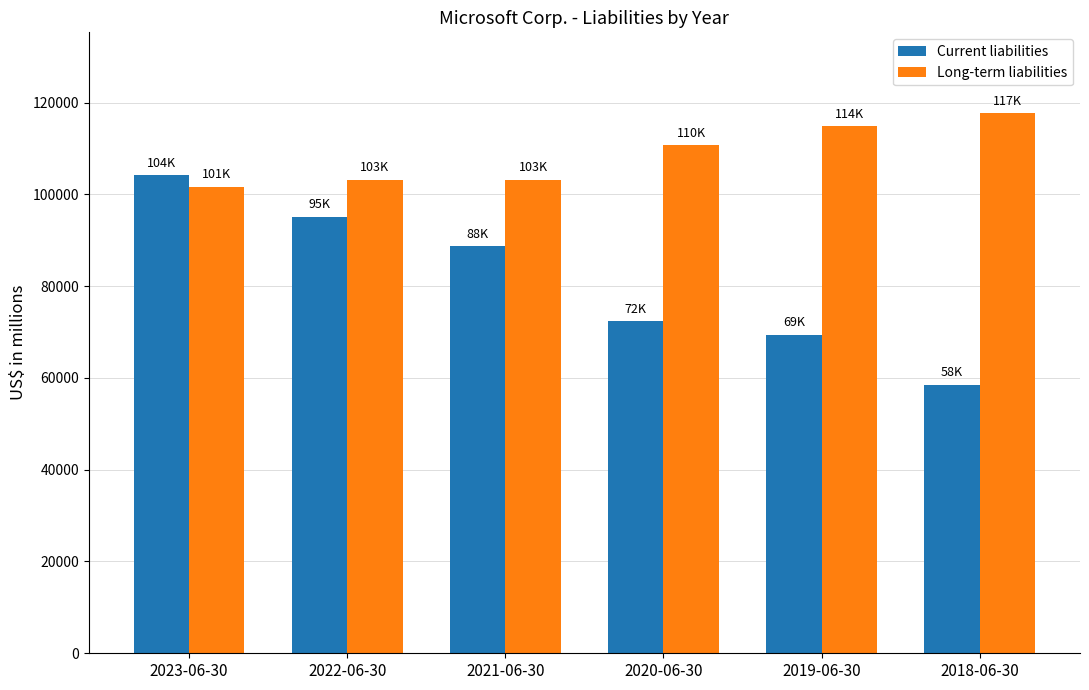

What is the sum of all Long-term liabilities values?

651099